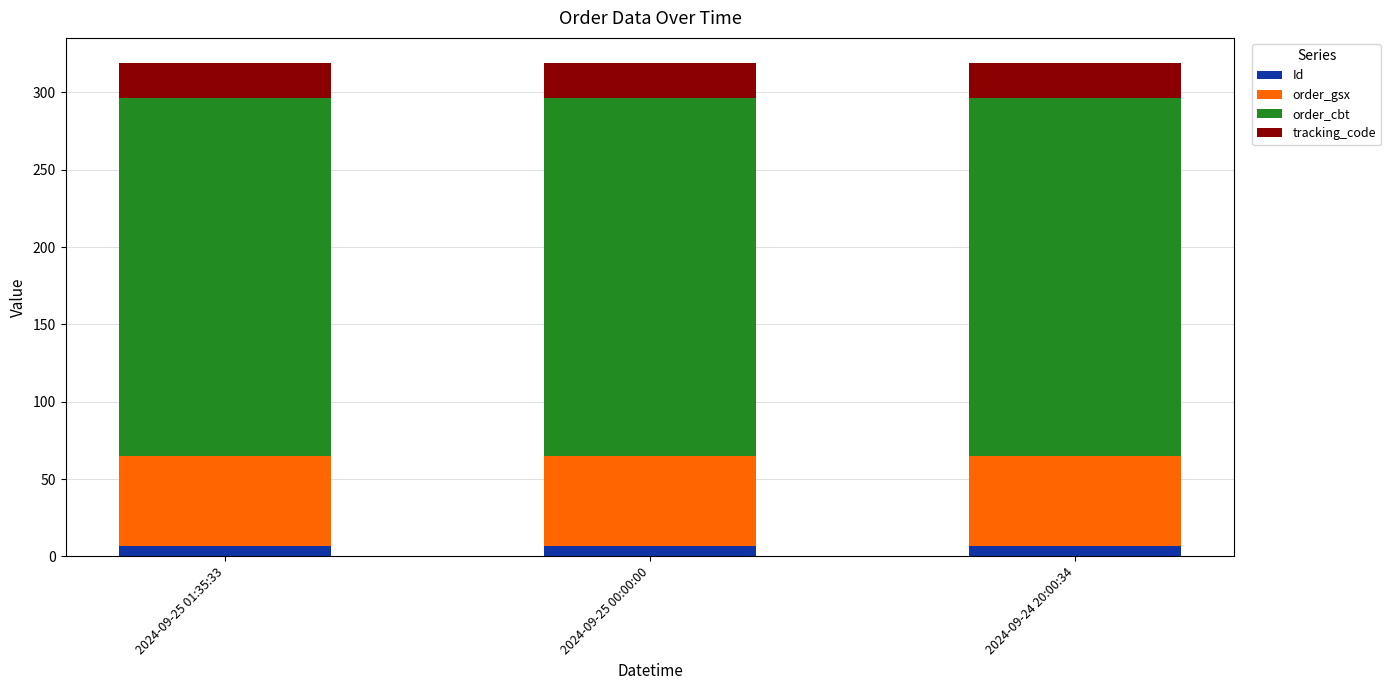

What is the sum of the Id values at 2024-09-25 00:00:00 and 2024-09-25 01:35:33?

14.0